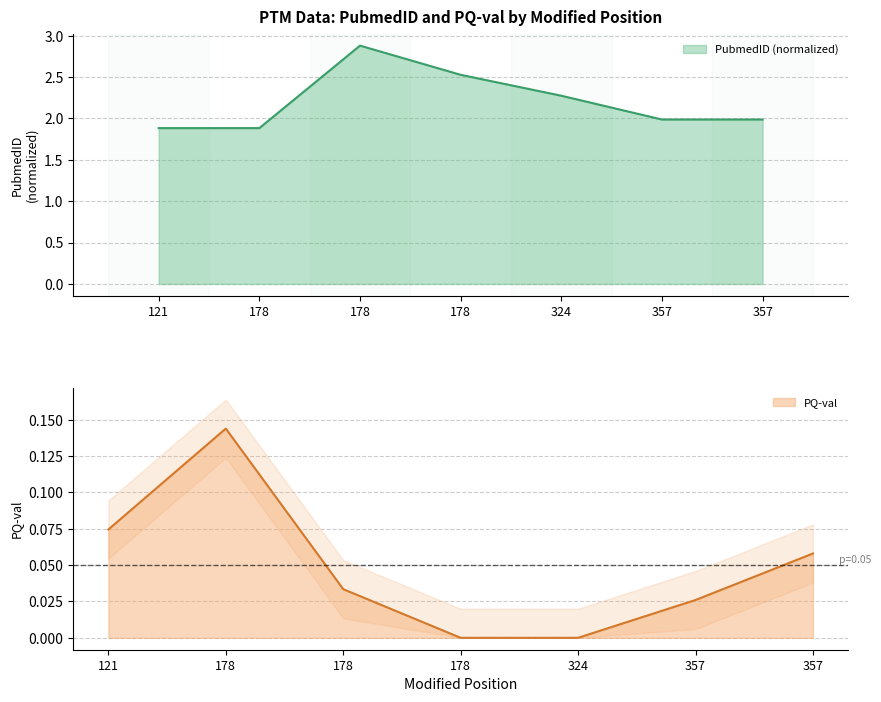

What is the value of the PubmedID point at the 7th from the left?

2.0